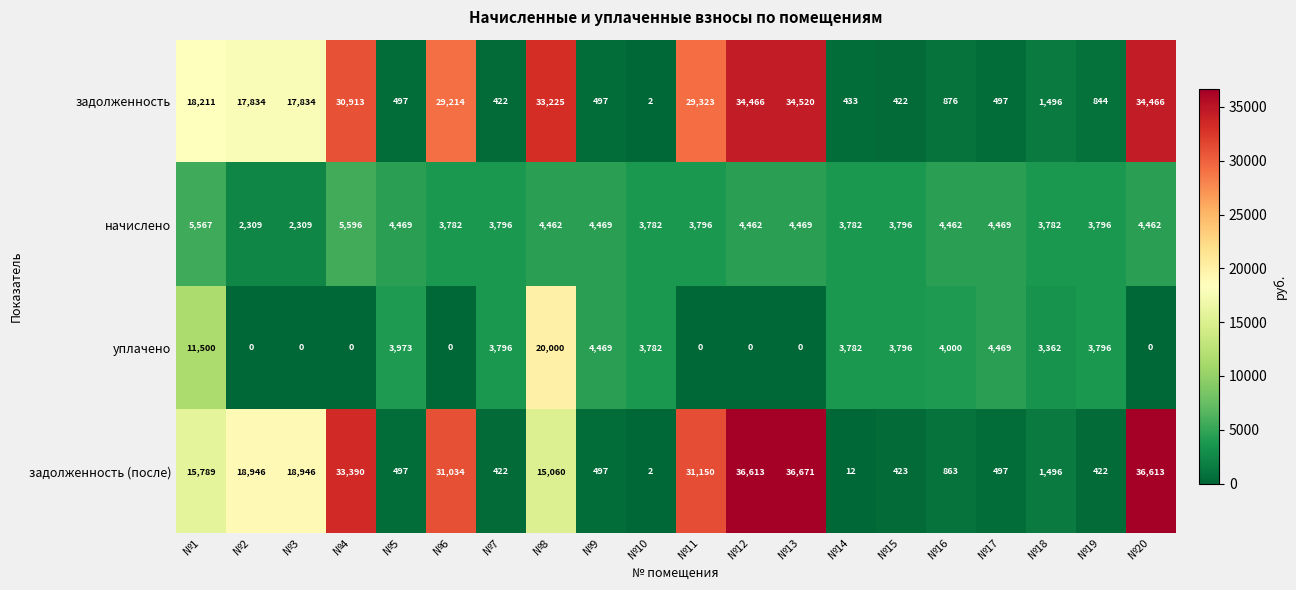

How many positive values does the уплачено series have?

12